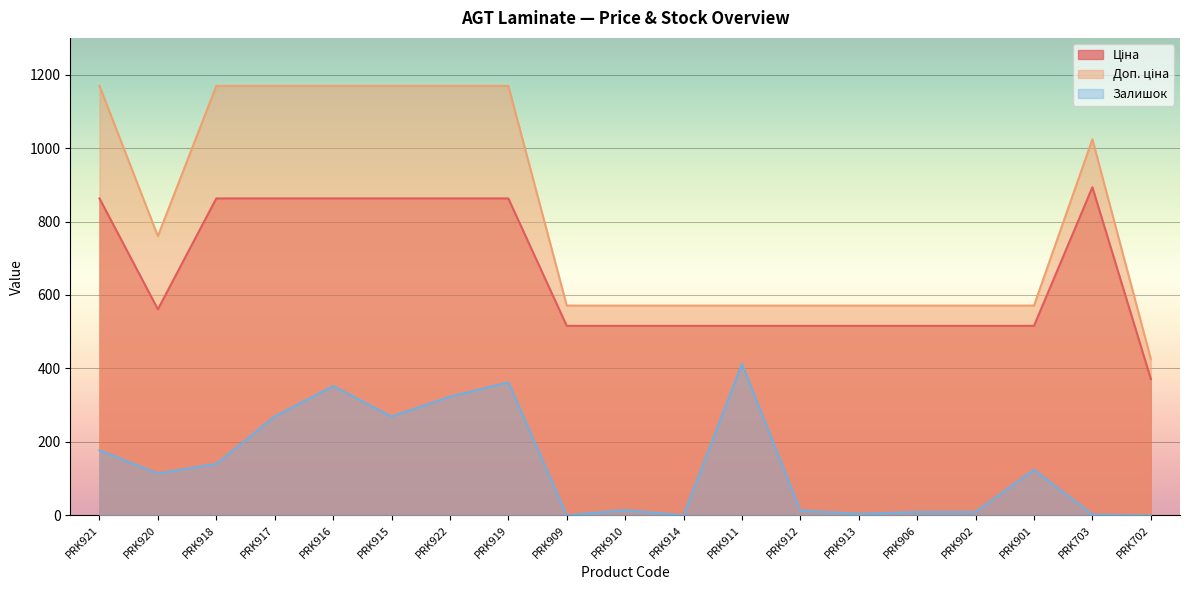

True or false: Залишок and Ціна cross at least once.

False